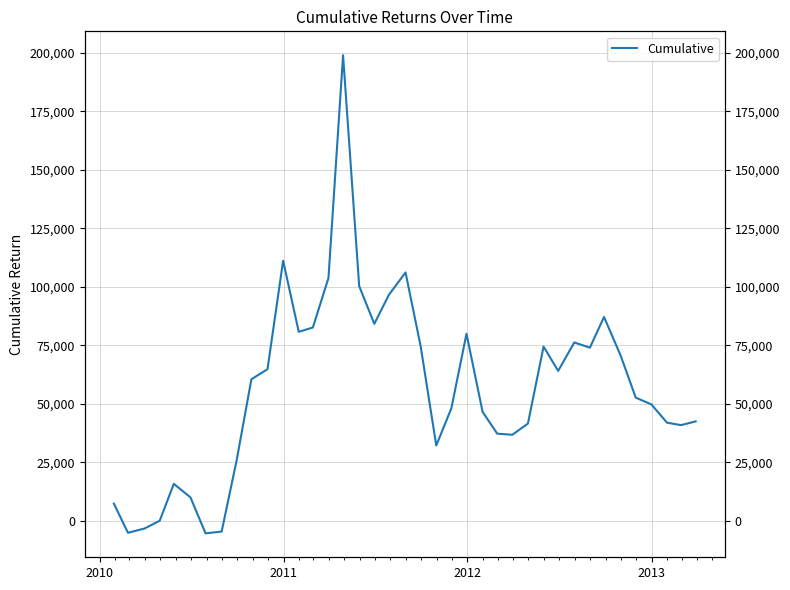

How many negative values are there?

5